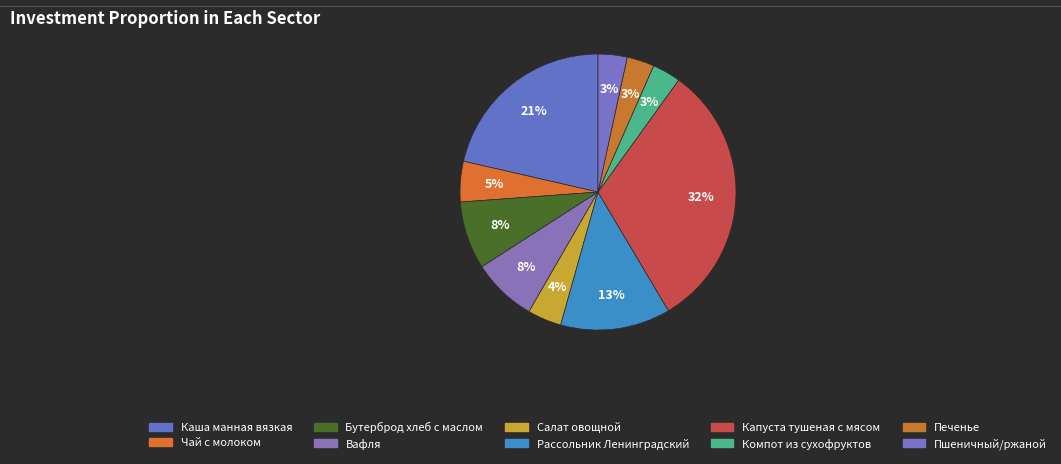

Combined, what portion of the pie is Пшеничный/ржаной and Капуста тушеная с мясом?

34.9%